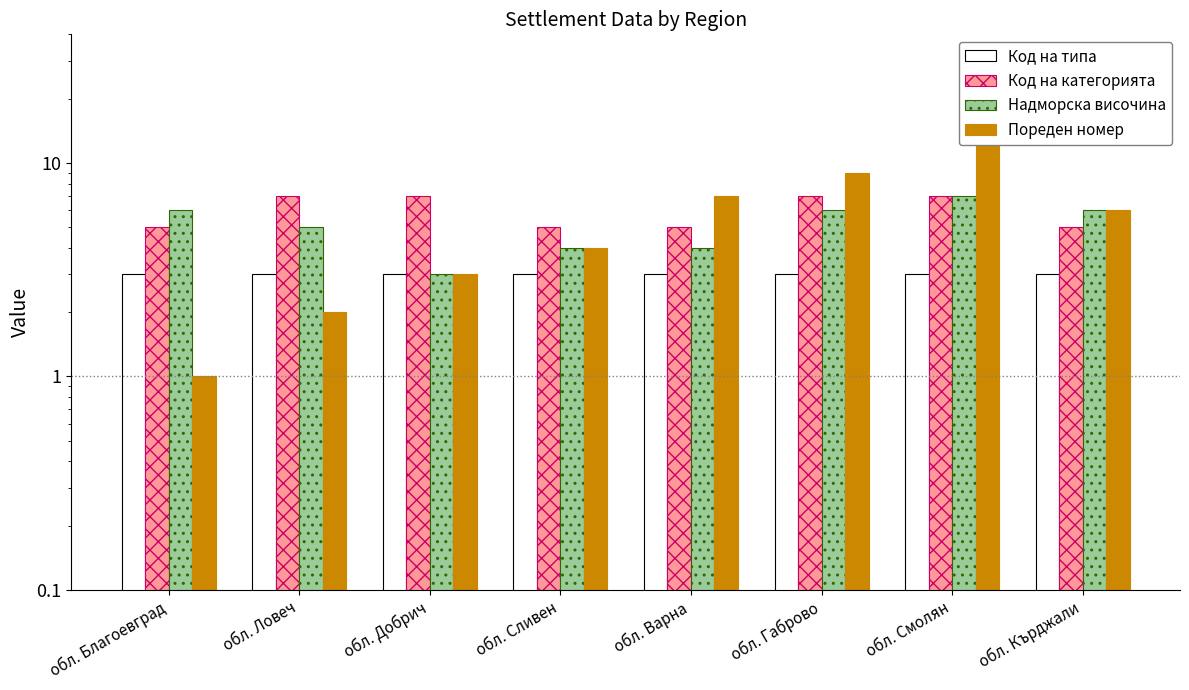

How many data points in Код на категорията are less than 7?

4